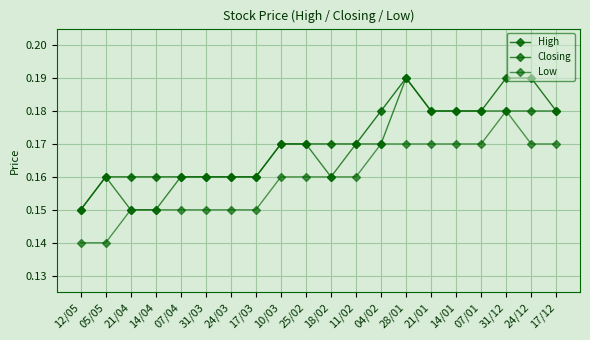

What is the label of the 3rd point from the left?

21/04